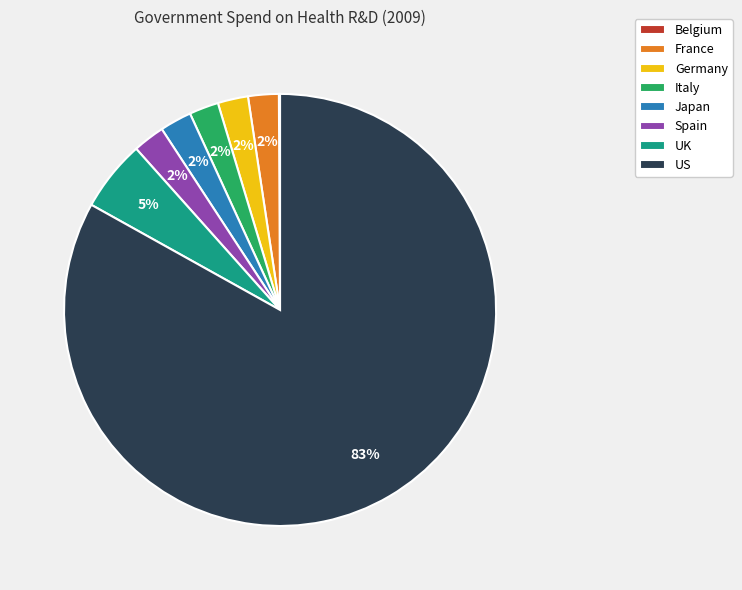

Is Japan the majority of the pie?

No